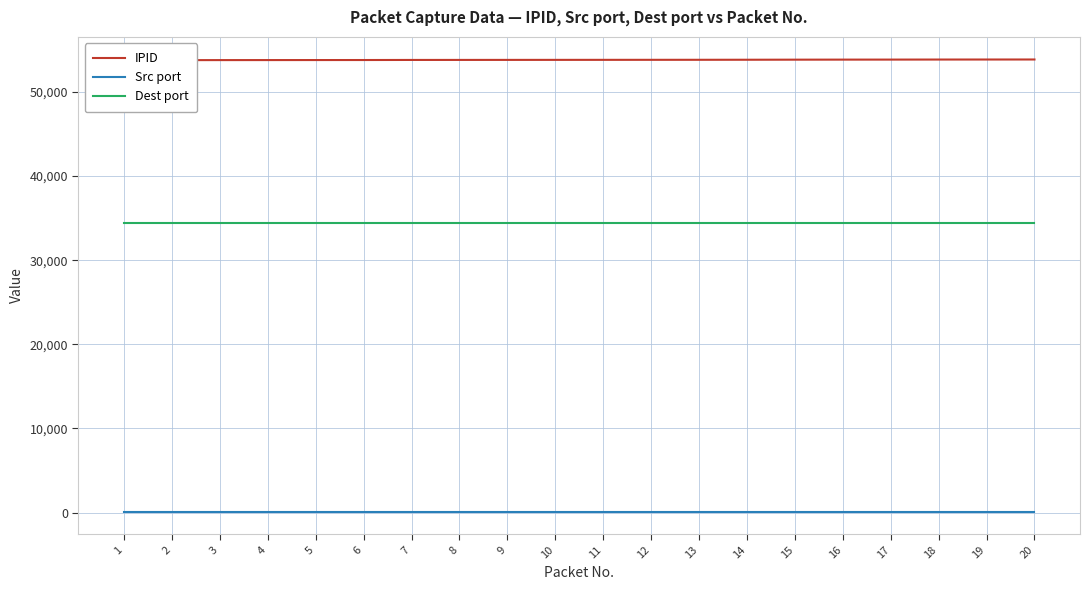

At which category is the sum across all series the highest?

20